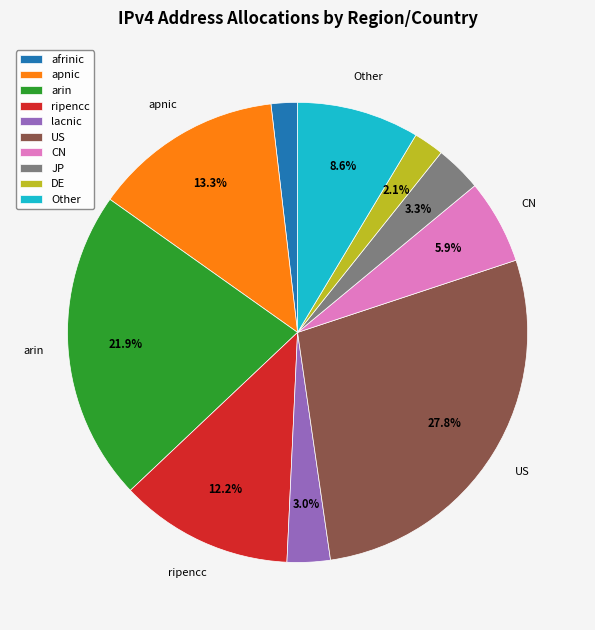

Which category has the biggest portion of the pie?

US